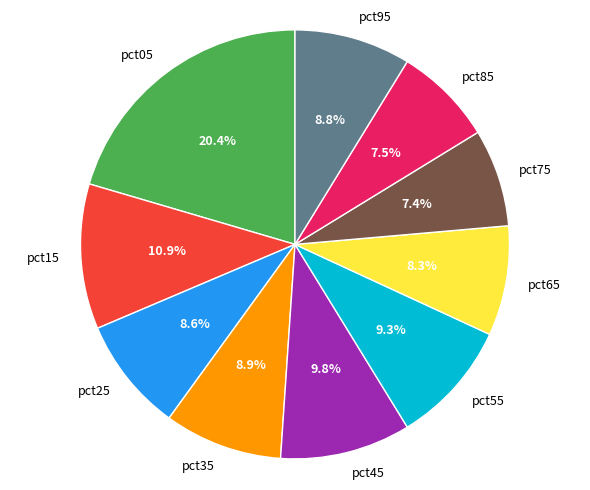

Does pct55 account for over 50% of the chart?

No